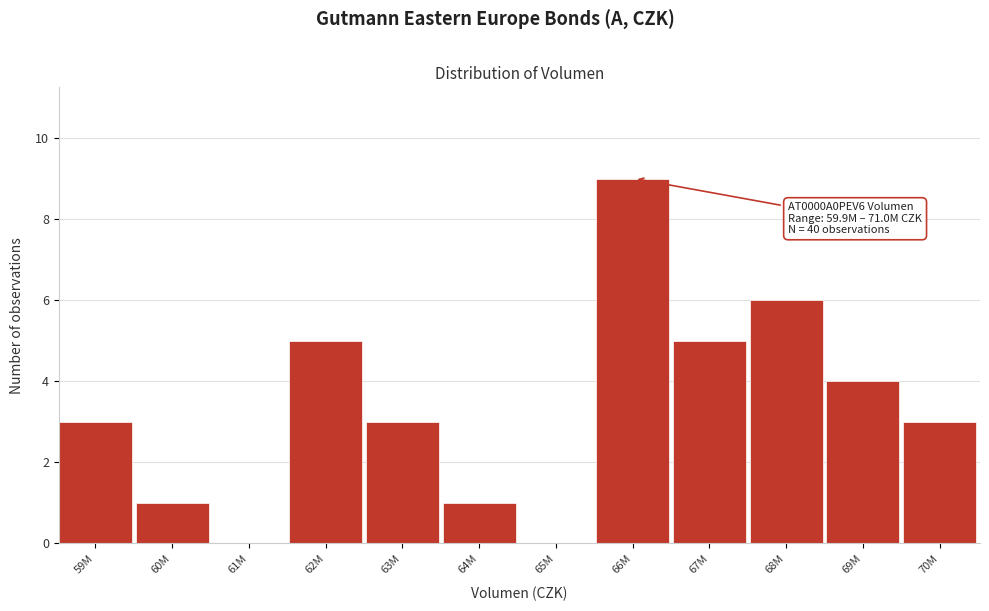

Reading left to right, what are all the values shown in this chart?

59M=3	60M=1	61M=0	62M=5	63M=3	64M=1	65M=0	66M=9	67M=5	68M=6	69M=4	70M=3